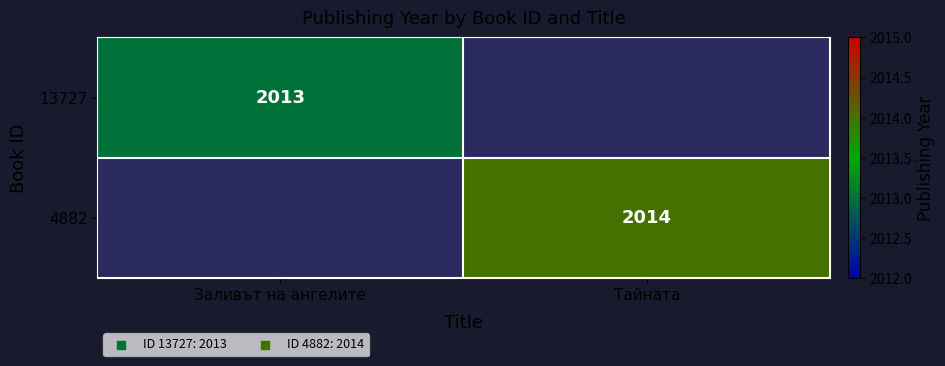

True or false: 13727 has a value of 2013 at Заливът на ангелите.

True